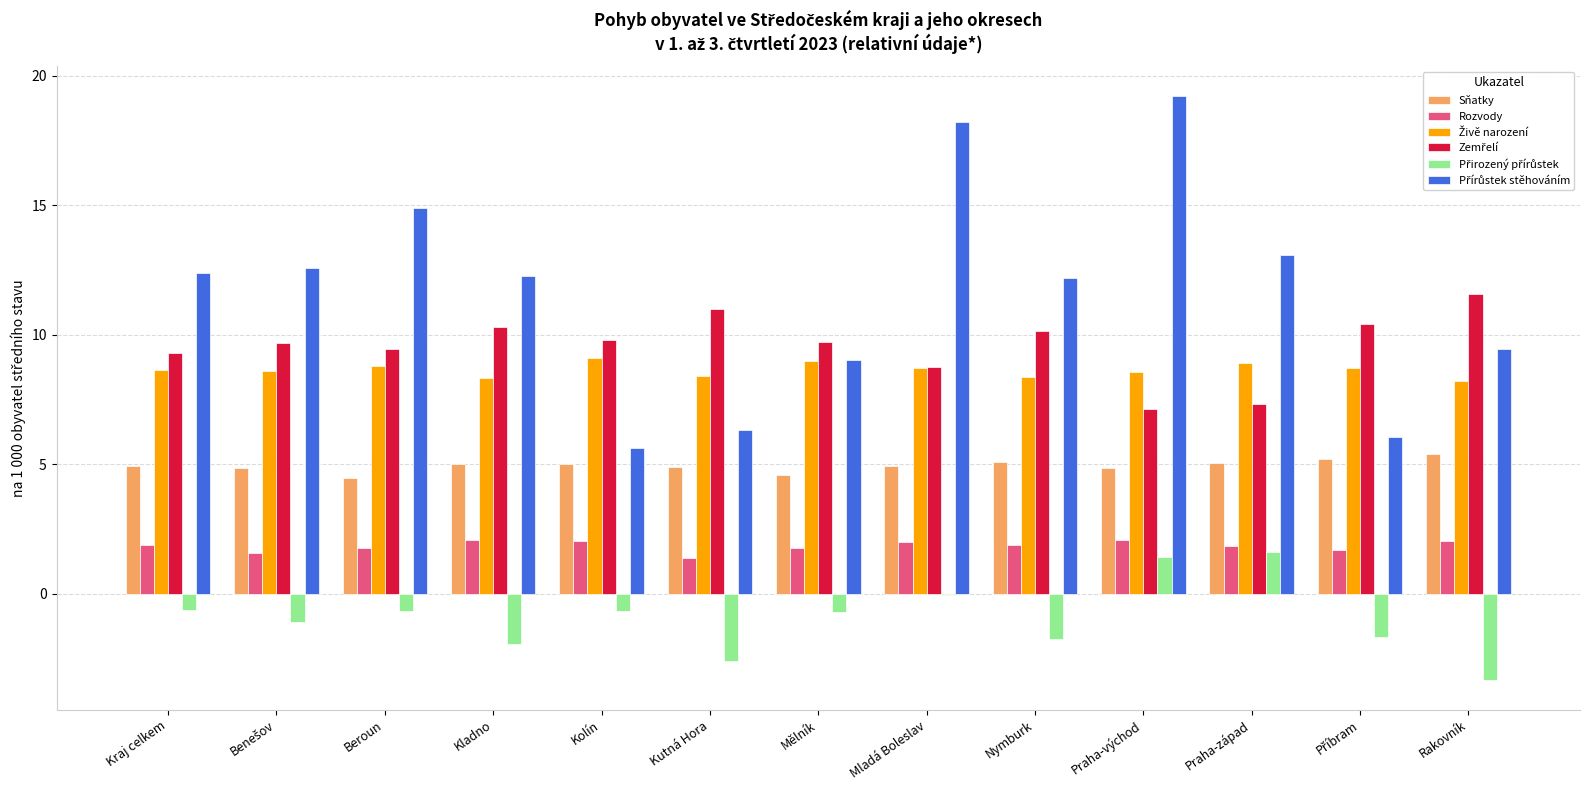

Are the bars grouped side by side (vs. stacked)?

Yes